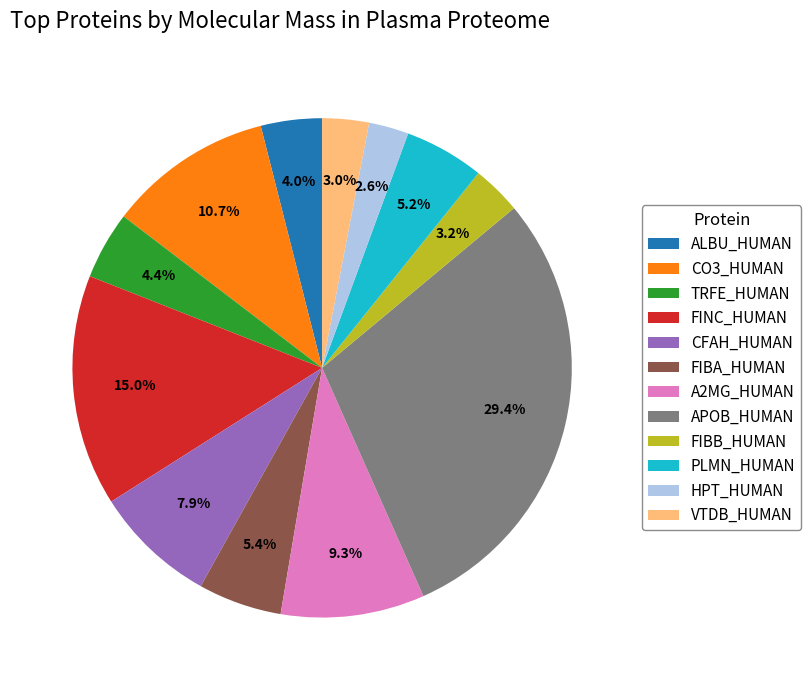

Count the number of slices in the pie.

12